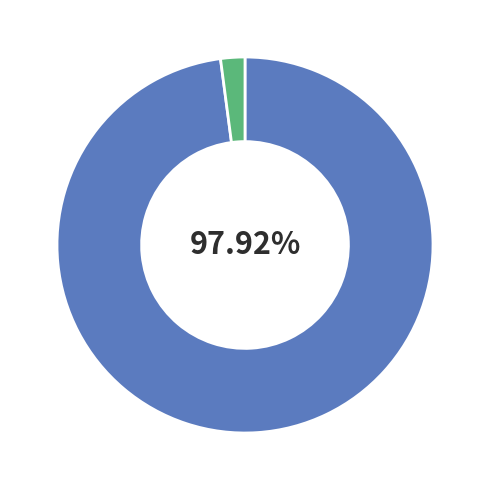

To the nearest percent, what is the average slice percentage?

50%